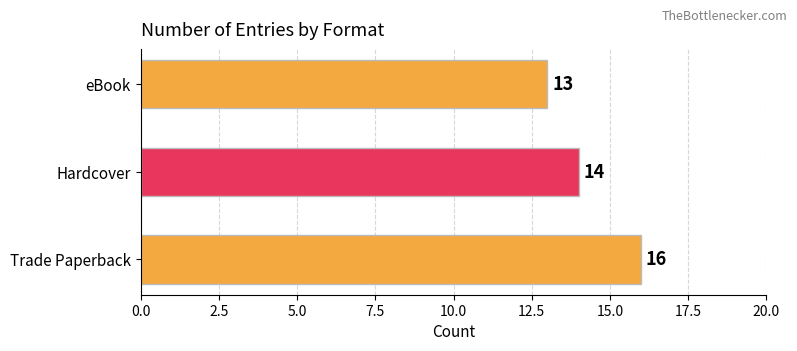

At which category does the chart reach its minimum across all series?

eBook